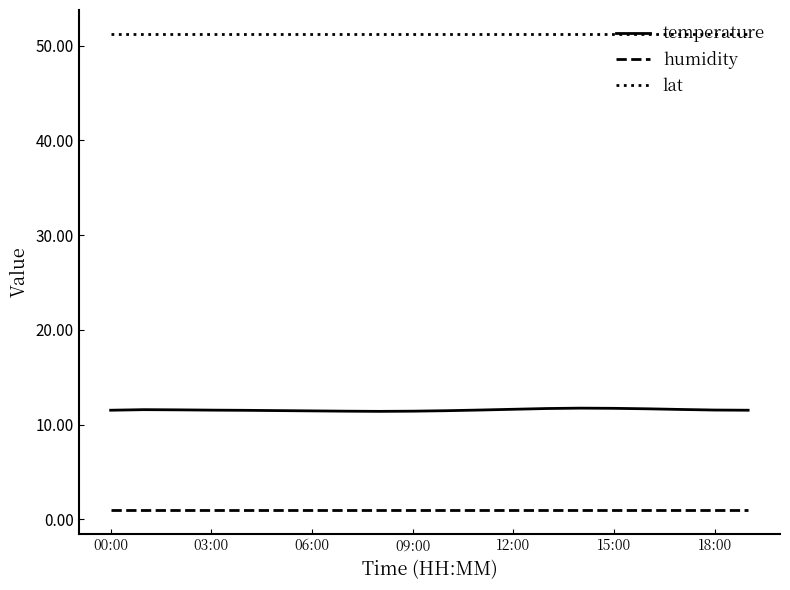

Rank the series by their average value, from highest to lowest.

lat, temperature, humidity